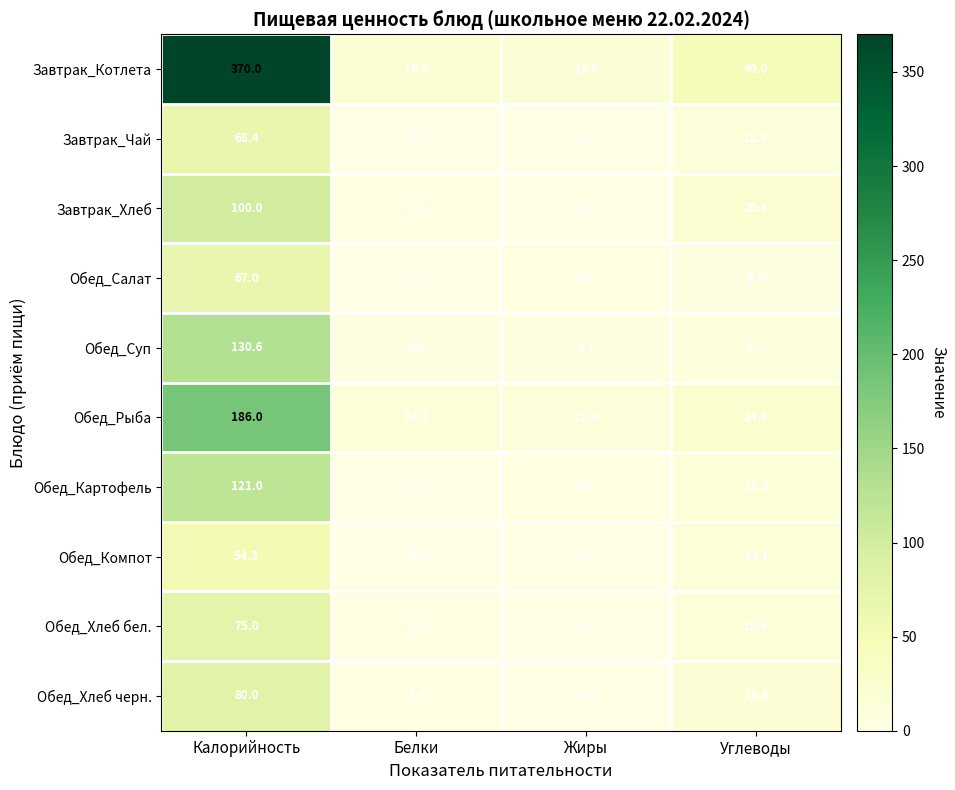

What is the spread (max minus min) of values at Калорийность?

315.7